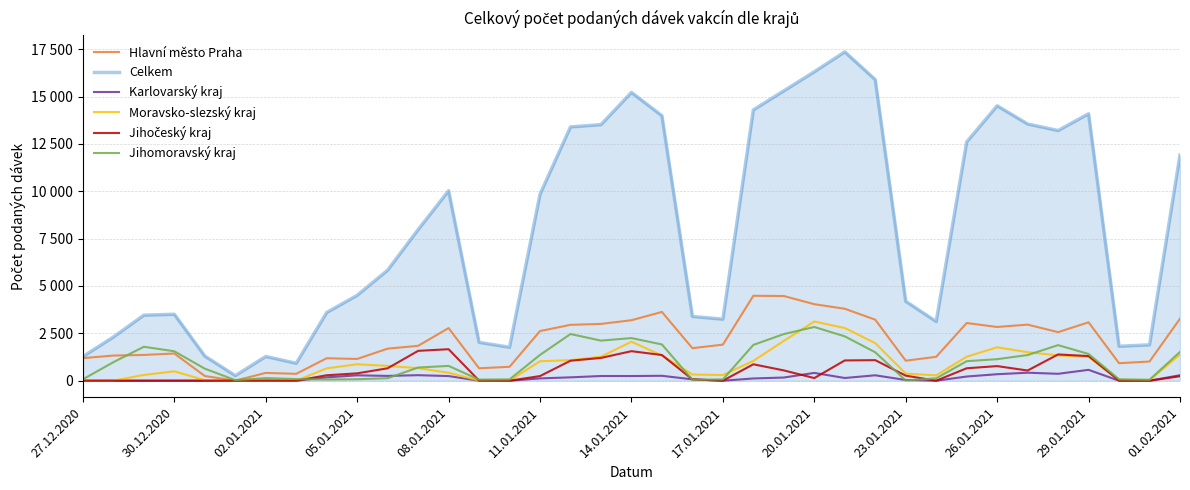

True or false: Karlovarský kraj has more than 1 points higher than both neighbors.

True